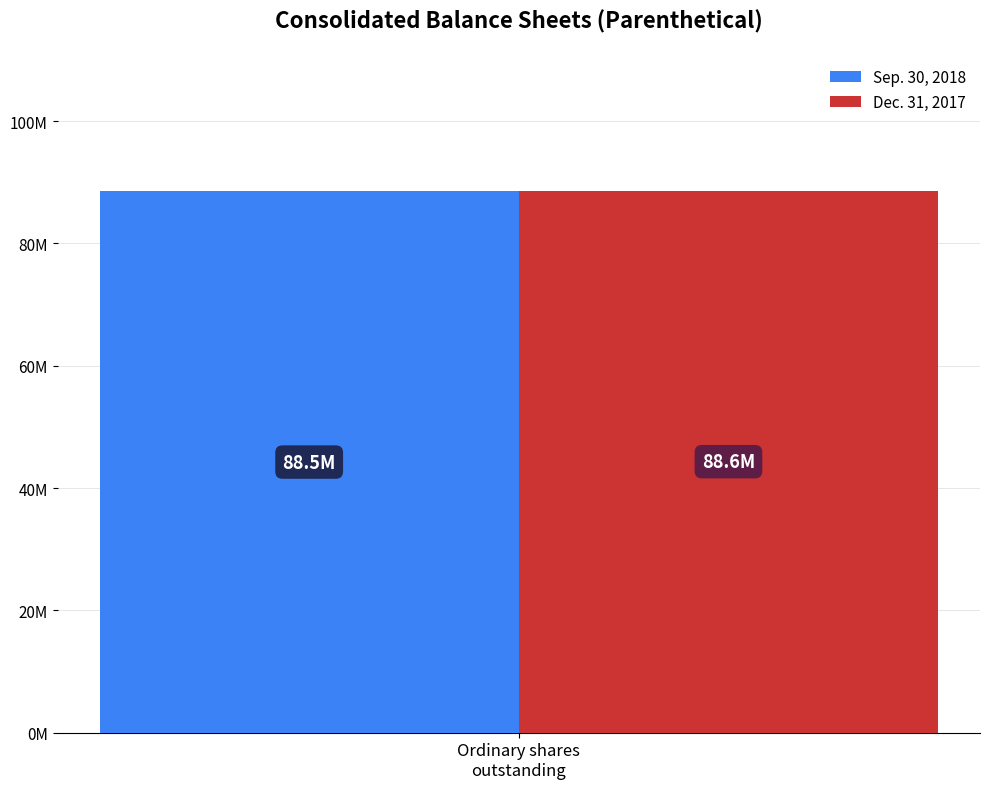

What is the lowest value of the Dec. 31, 2017 series?

88613262